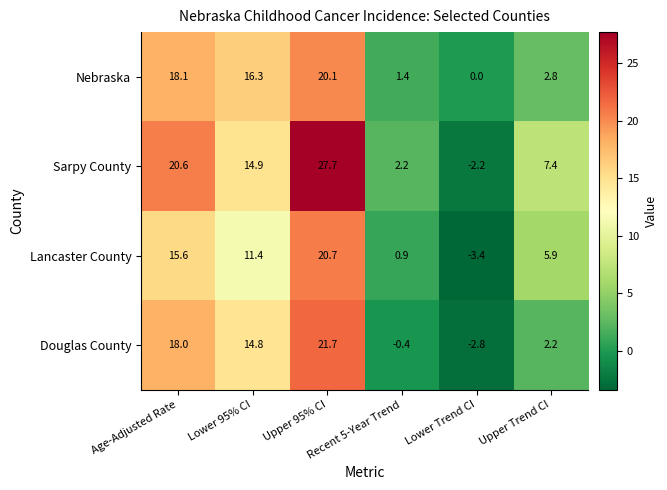

How many values in the Sarpy County series are below 14?

3